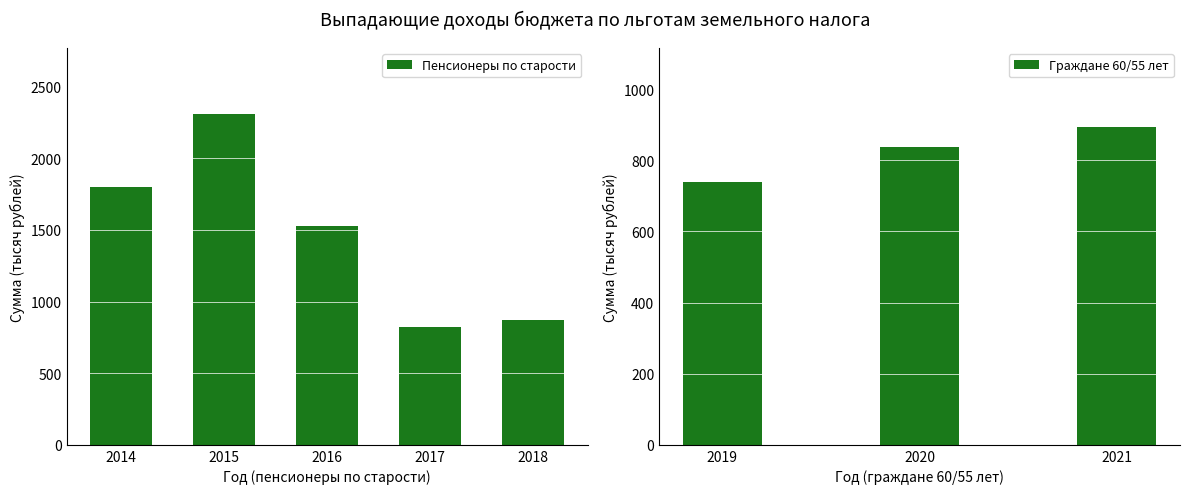

Is it true that Пенсионеры по старости equals 2737 at 2014?

False